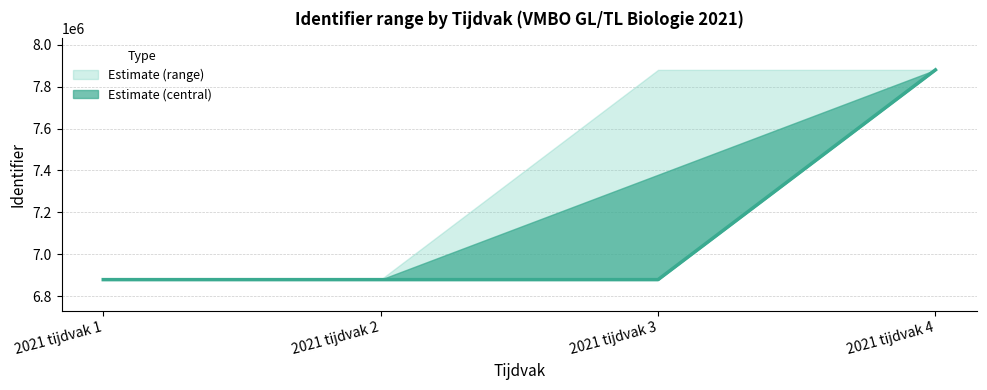

How many values are below 6878972?

1